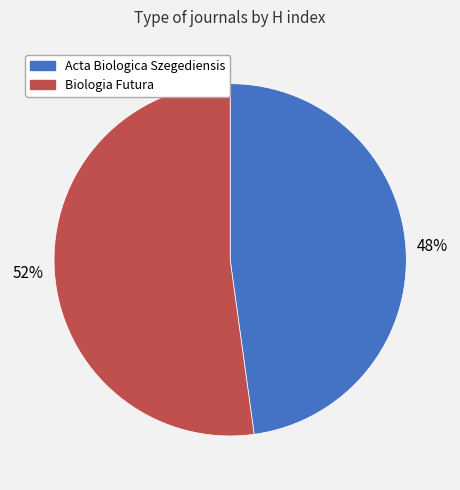

How many segments does this pie chart have?

2